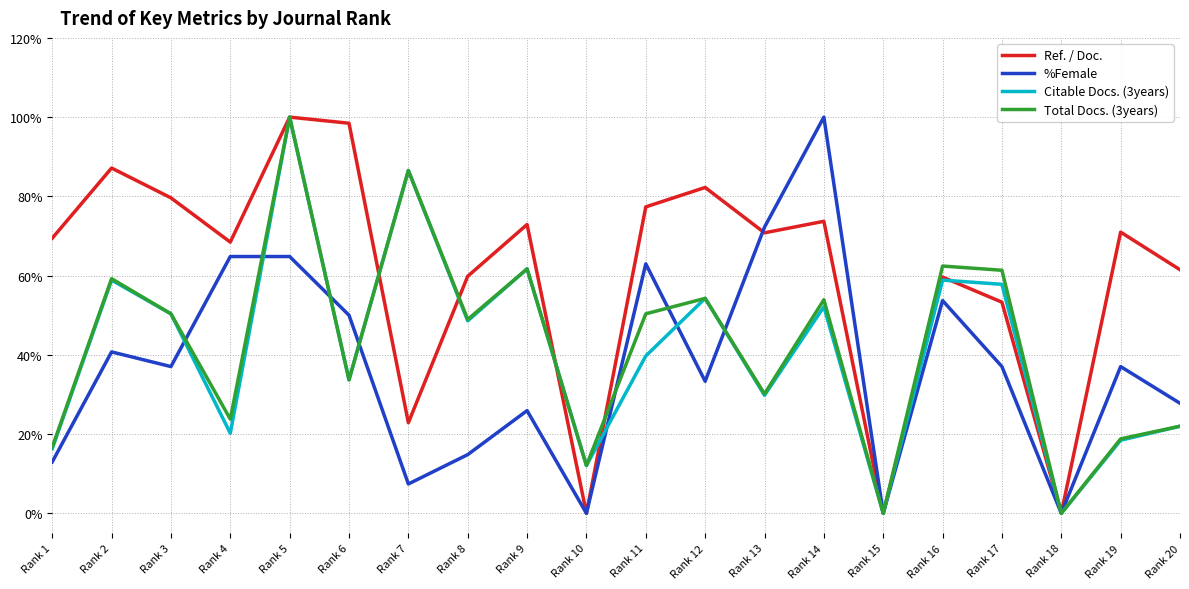

What is the spread (max minus min) of values at Rank 5?

0.4